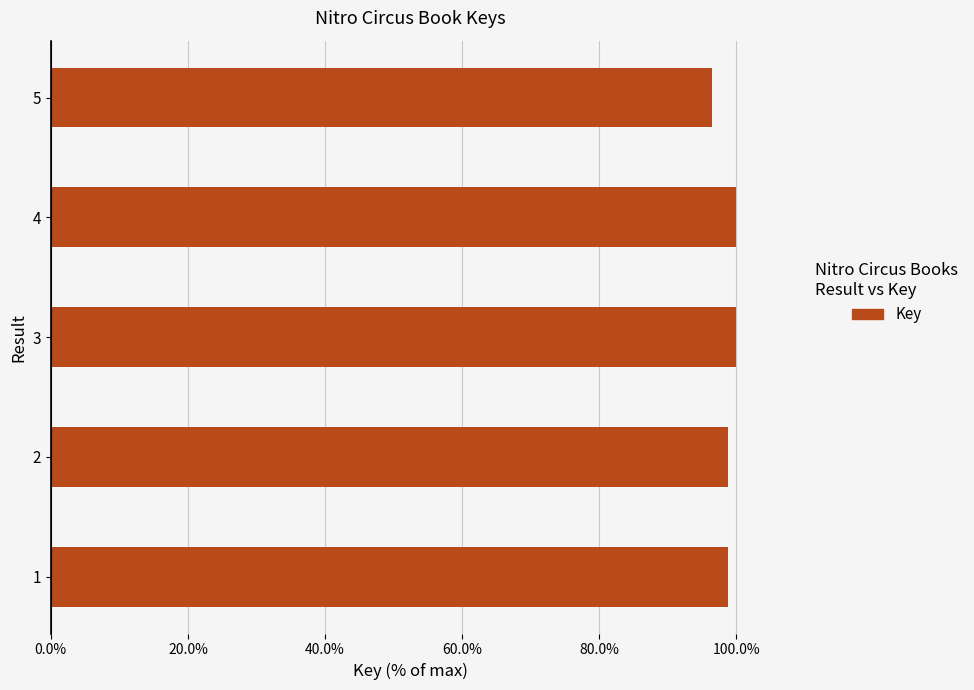

Approximately how many times larger is the value at 5 compared to 4?

1.0